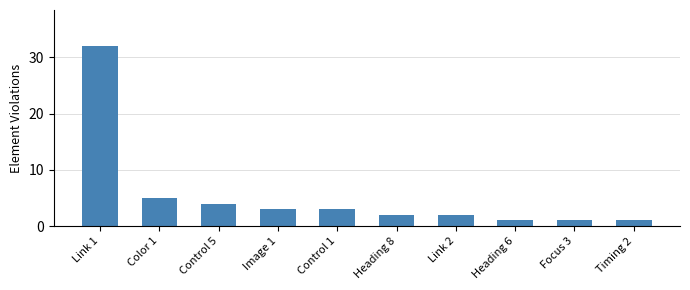

What is the ratio of the value at Heading 6 to the value at Focus 3?

1.0